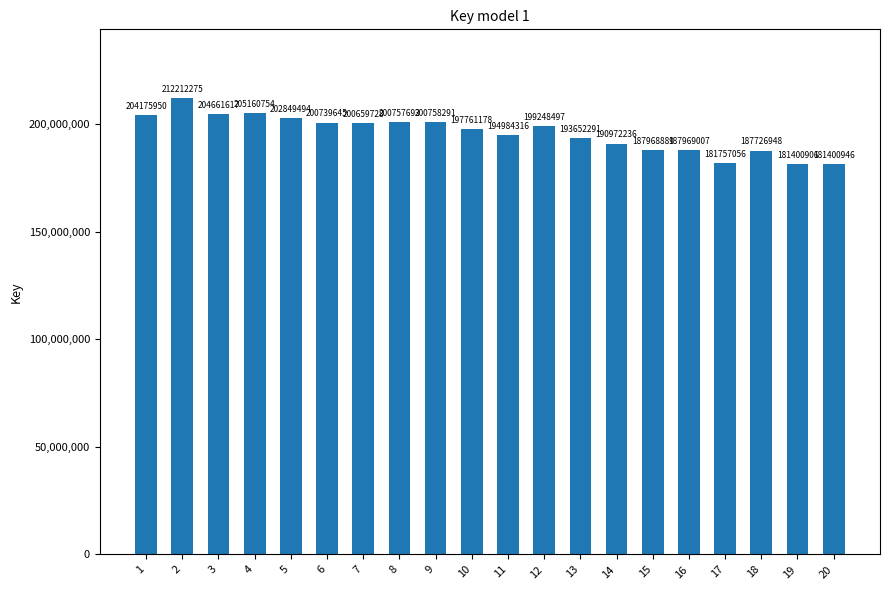

What is the average value?

195840886